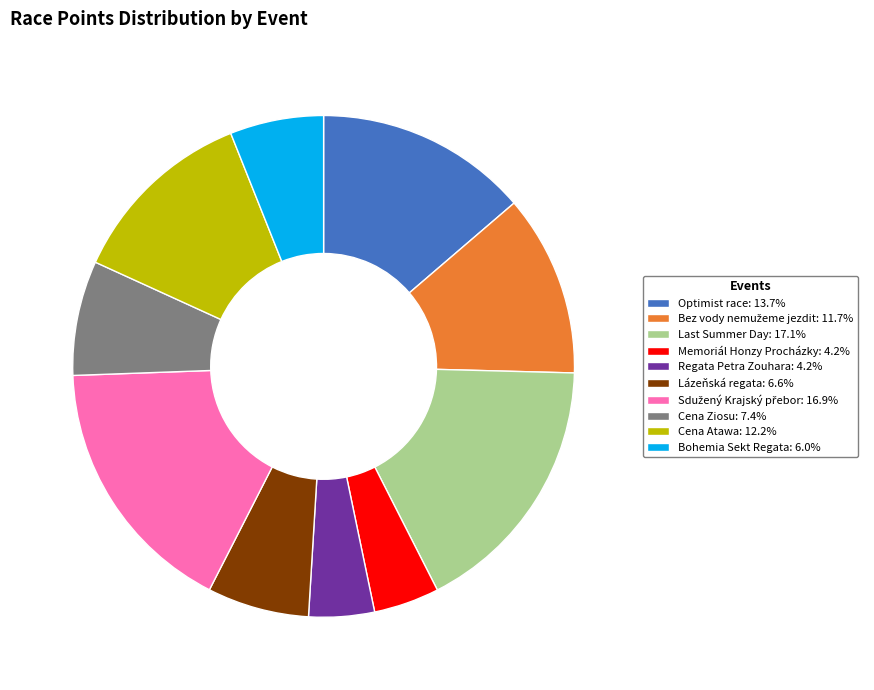

Does any single category account for the majority?

No